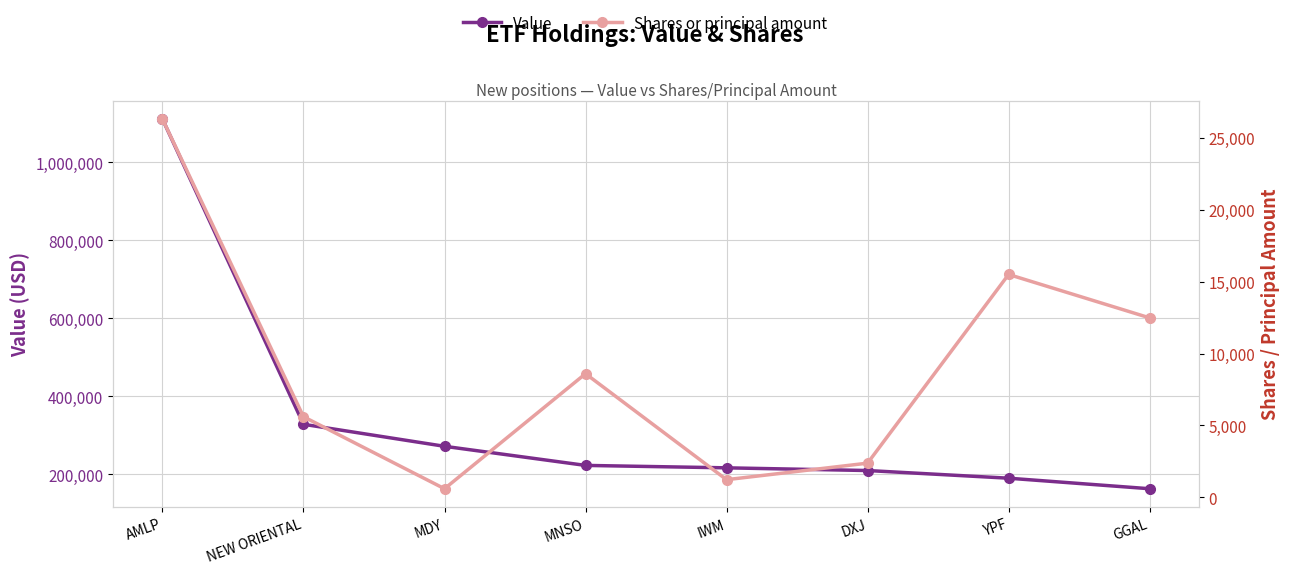

True or false: Value has a value of 162929 at GGAL.

True